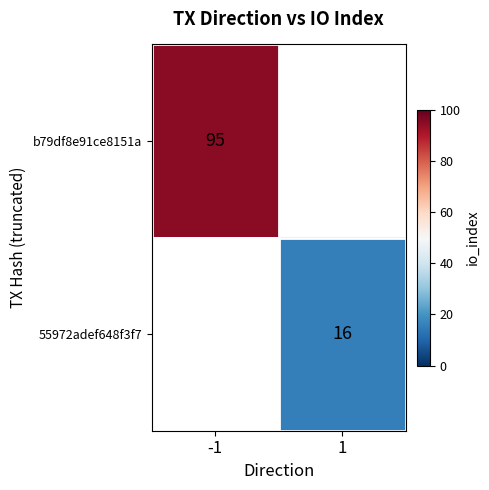

The b79df8e91ce8151a series shows 146 at -1. True or false?

False